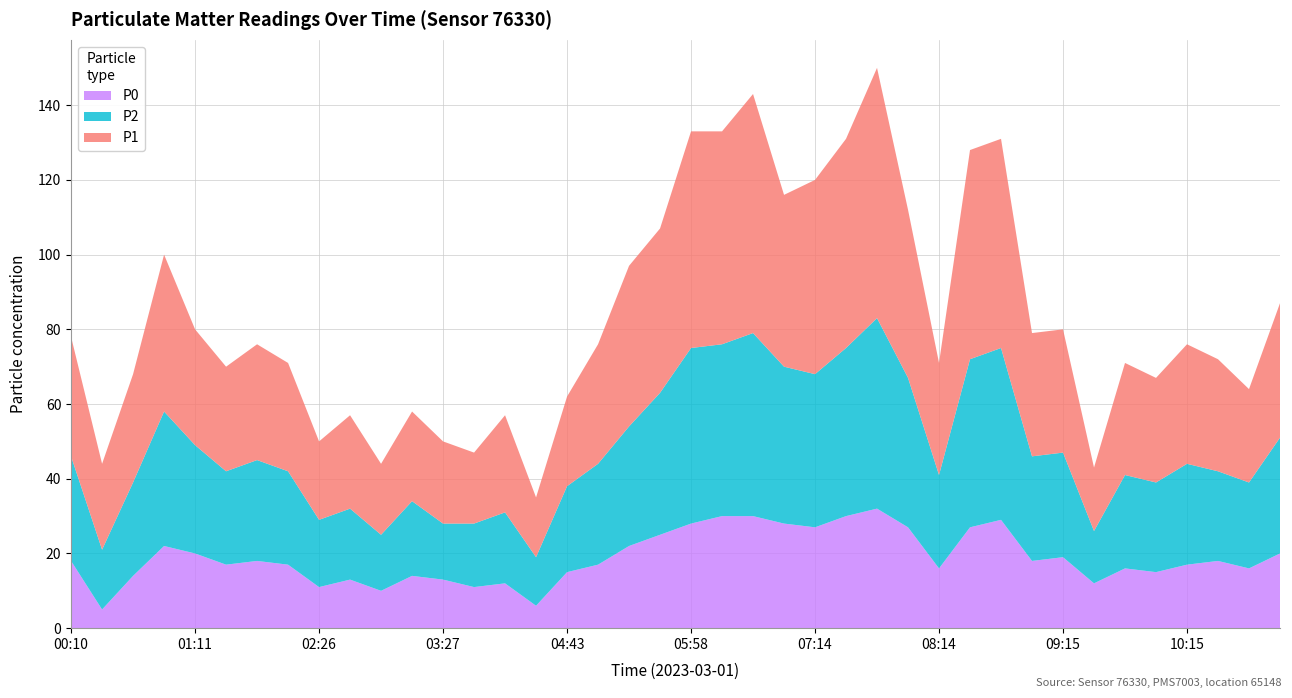

Reading right to left, list all the values displayed in this chart.

P0: 11:01=20	10:46=16	10:31=18	10:15=17	10:00=15	09:45=16	09:30=12	09:15=19	09:00=18	08:45=29	08:29=27	08:14=16	07:59=27	07:44=32	07:29=30	07:14=27	06:59=28	06:44=30	06:13=30	05:58=28	05:43=25	05:13=22	04:58=17	04:43=15	04:12=6	03:57=12	03:42=11	03:27=13	03:12=14	02:57=10	02:42=13	02:26=11	02:11=17	01:56=18	01:41=17	01:11=20	00:56=22	00:41=14	00:25=5	00:10=18
P2: 11:01=31	10:46=23	10:31=24	10:15=27	10:00=24	09:45=25	09:30=14	09:15=28	09:00=28	08:45=46	08:29=45	08:14=25	07:59=40	07:44=51	07:29=45	07:14=41	06:59=42	06:44=49	06:13=46	05:58=47	05:43=38	05:13=32	04:58=27	04:43=23	04:12=13	03:57=19	03:42=17	03:27=15	03:12=20	02:57=15	02:42=19	02:26=18	02:11=25	01:56=27	01:41=25	01:11=29	00:56=36	00:41=25	00:25=16	00:10=28
P1: 11:01=36	10:46=25	10:31=30	10:15=32	10:00=28	09:45=30	09:30=17	09:15=33	09:00=33	08:45=56	08:29=56	08:14=30	07:59=45	07:44=67	07:29=56	07:14=52	06:59=46	06:44=64	06:13=57	05:58=58	05:43=44	05:13=43	04:58=32	04:43=24	04:12=16	03:57=26	03:42=19	03:27=22	03:12=24	02:57=19	02:42=25	02:26=21	02:11=29	01:56=31	01:41=28	01:11=31	00:56=42	00:41=29	00:25=23	00:10=32